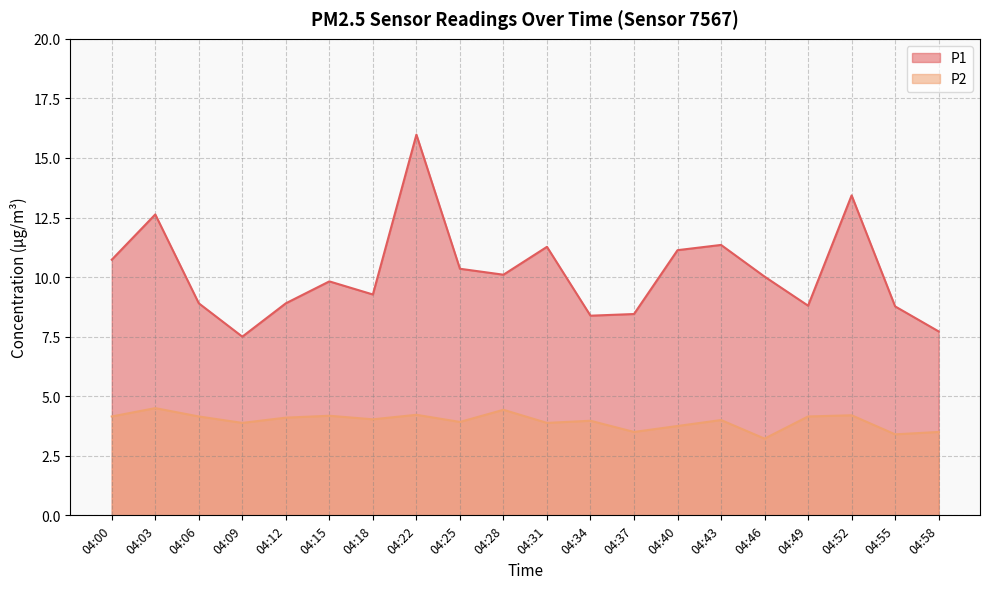

Which has a higher value, 04:52 or 04:31?

04:52